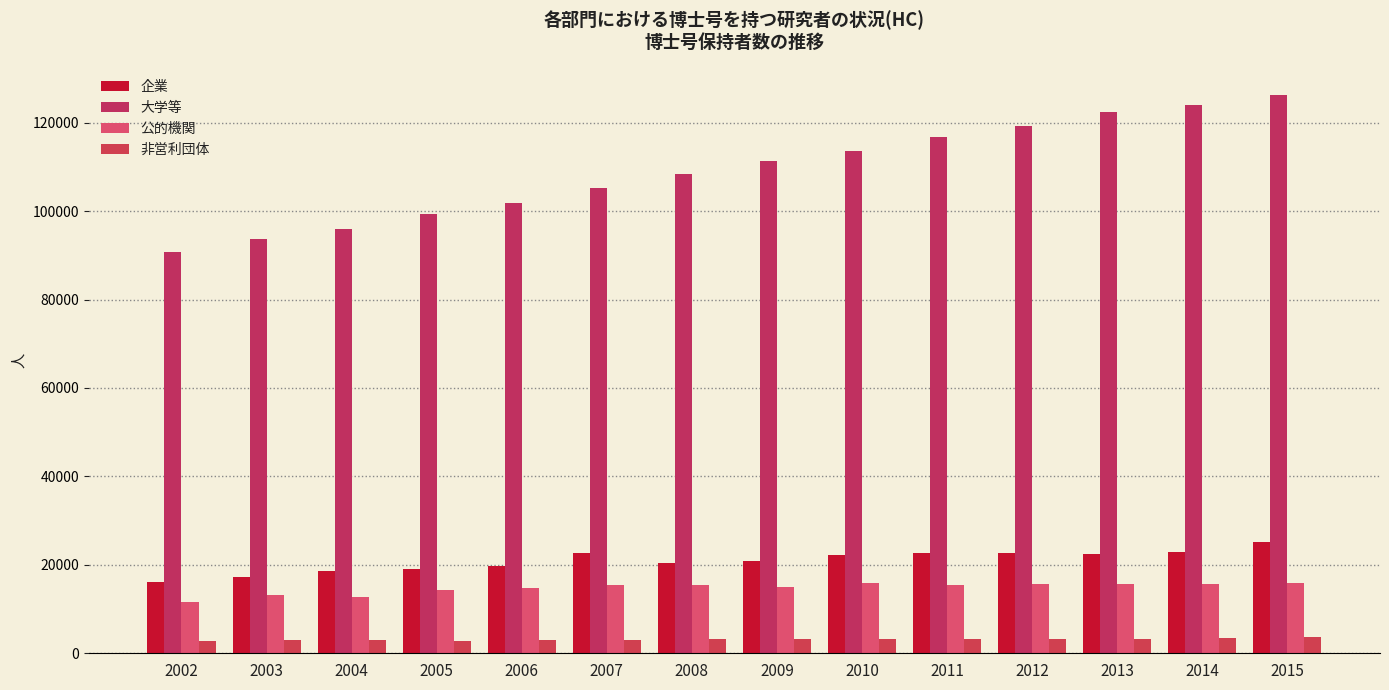

Rank the series at 2014 from highest to lowest value.

大学等, 企業, 公的機関, 非営利団体